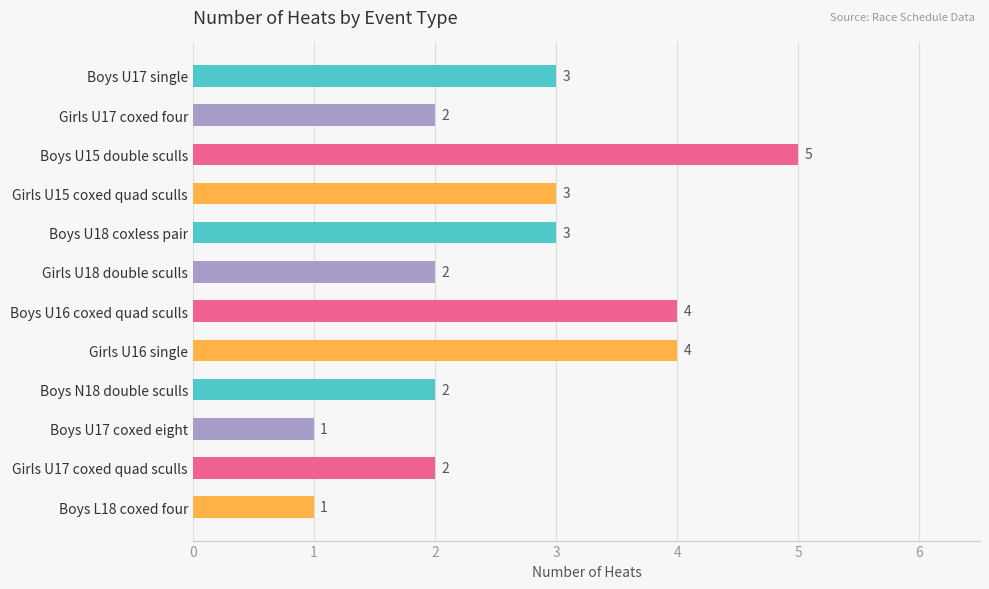

What is the value of the 5th bar from the top?

3